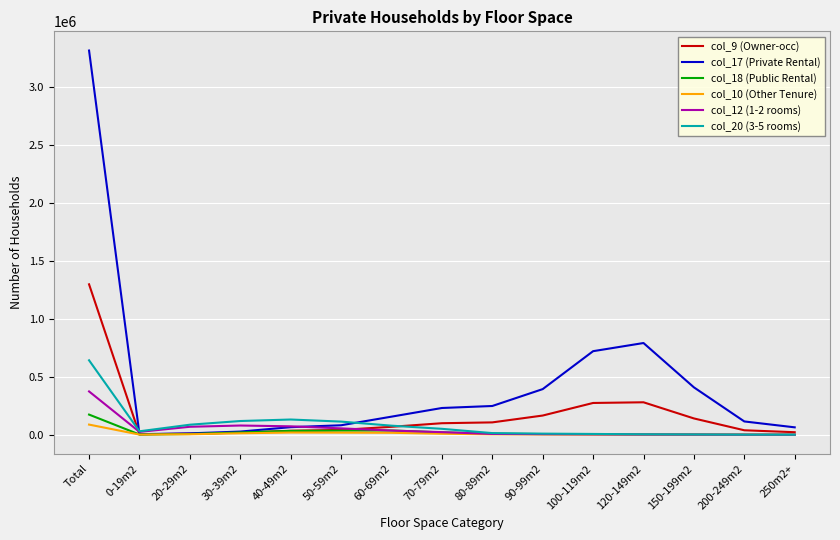

What is the difference between the maximum and minimum values in the col_20 (3-5 rooms) series?

640994